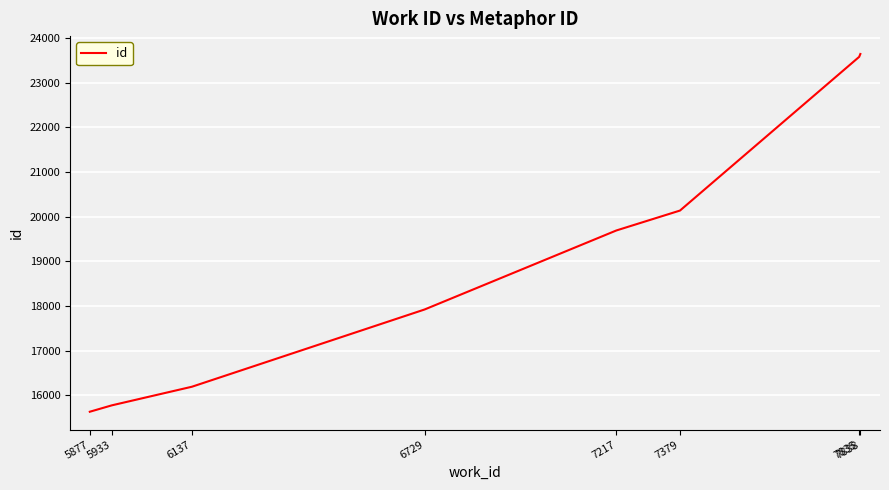

True or false: there are more than 2 points higher than both neighbors.

False